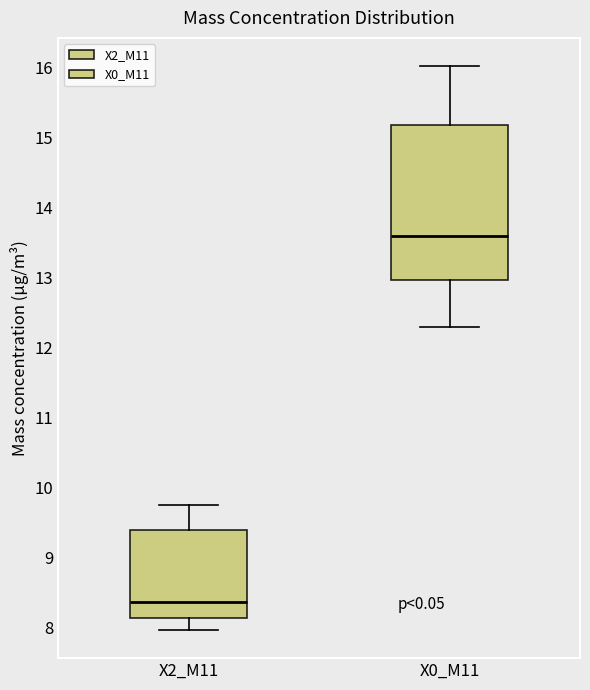

Reading left to right, read every box against the y-axis: the position of its median line, the range the box covers, and the ends of its whiskers. The values are not printed on the chart, so give them approximately, as read against the axis.

X2_M11: median 8.4, box 8.1 to 9.4, whiskers 8.0 to 9.8
X0_M11: median 13.6, box 13.0 to 15.2, whiskers 12.3 to 16.0